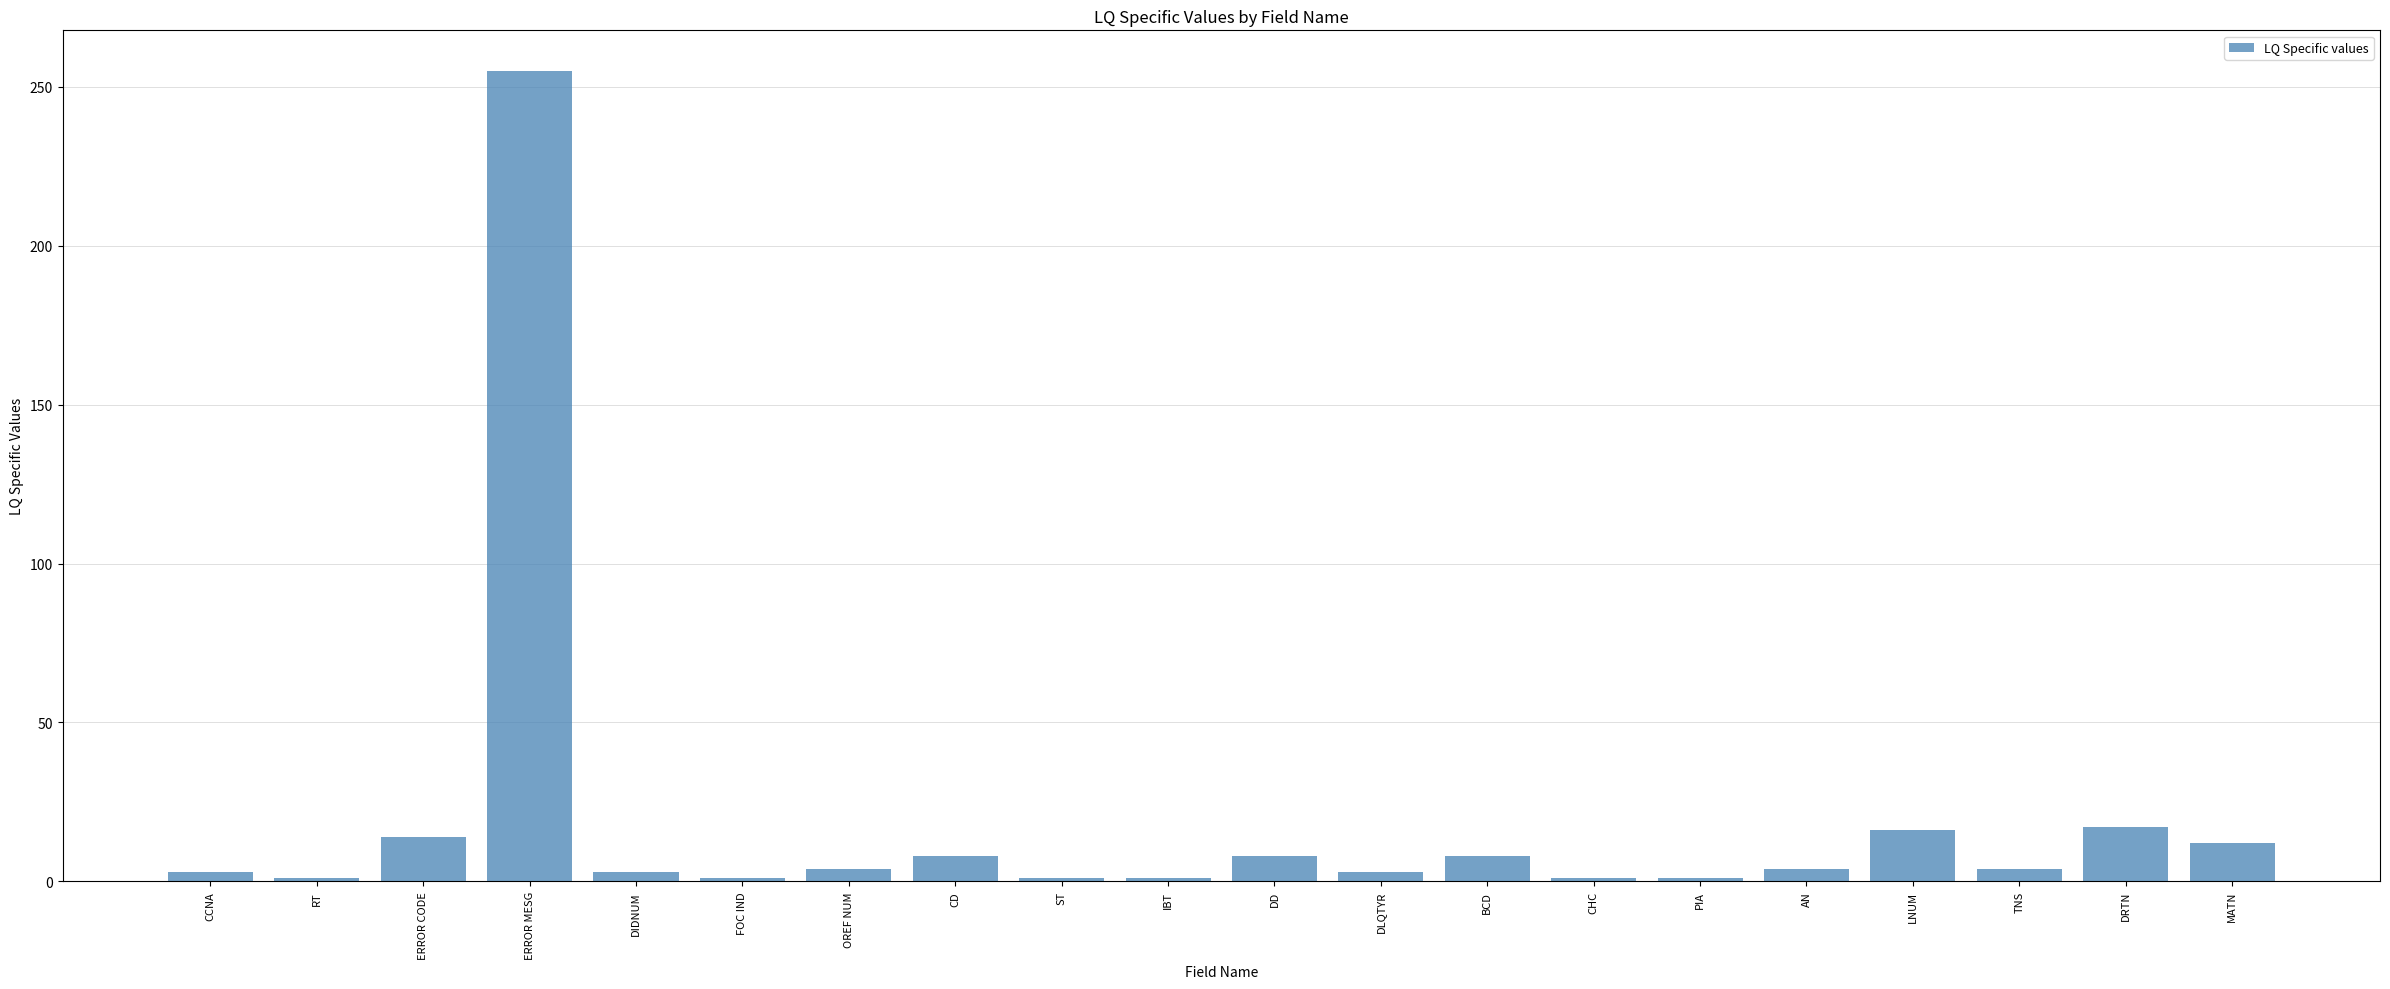

At which label is the value closest to 128?

DRTN